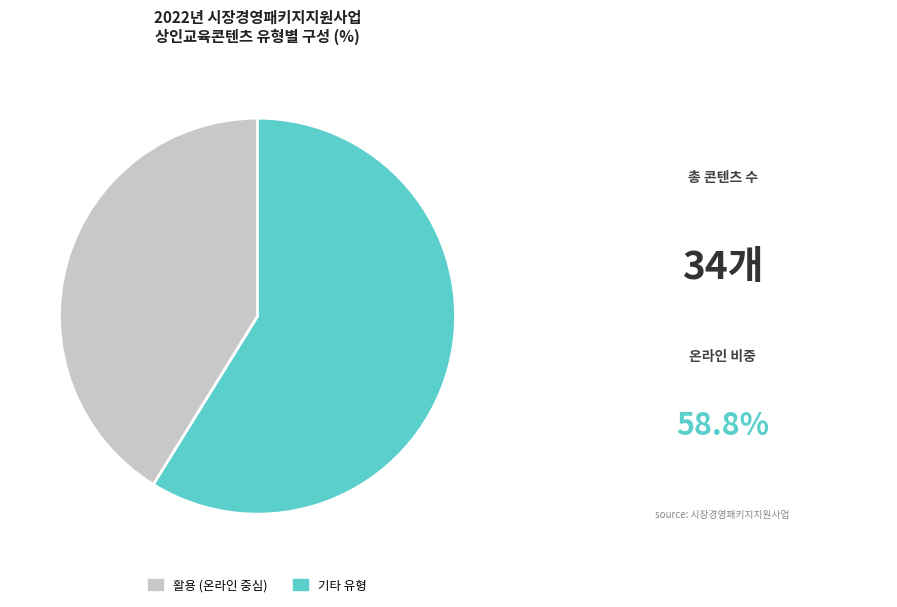

Is it true that 활용 (온라인 중심) is 59% of the pie?

True